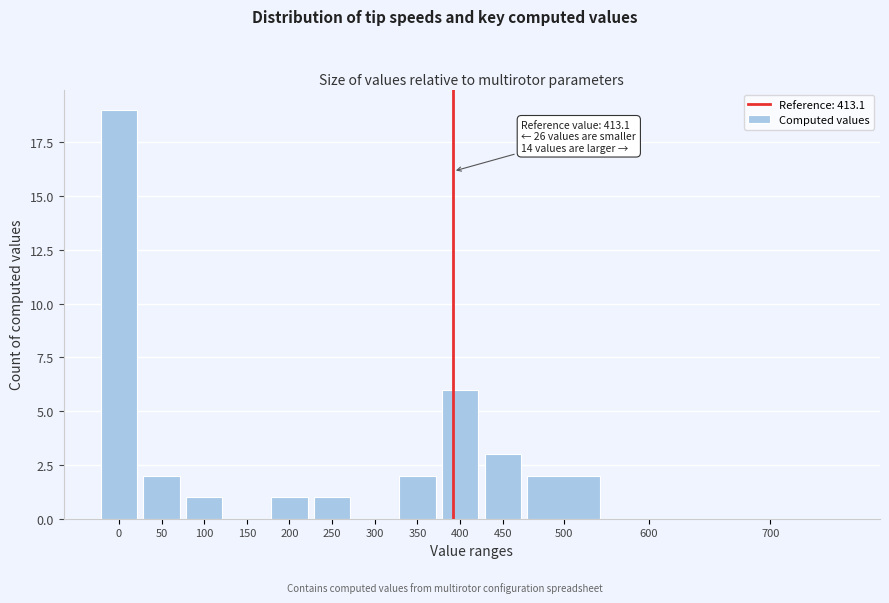

Reading right to left, transcribe all the data shown in this chart.

700=0	600=0	500=2	450=3	400=6	350=2	300=0	250=1	200=1	150=0	100=1	50=2	0=19